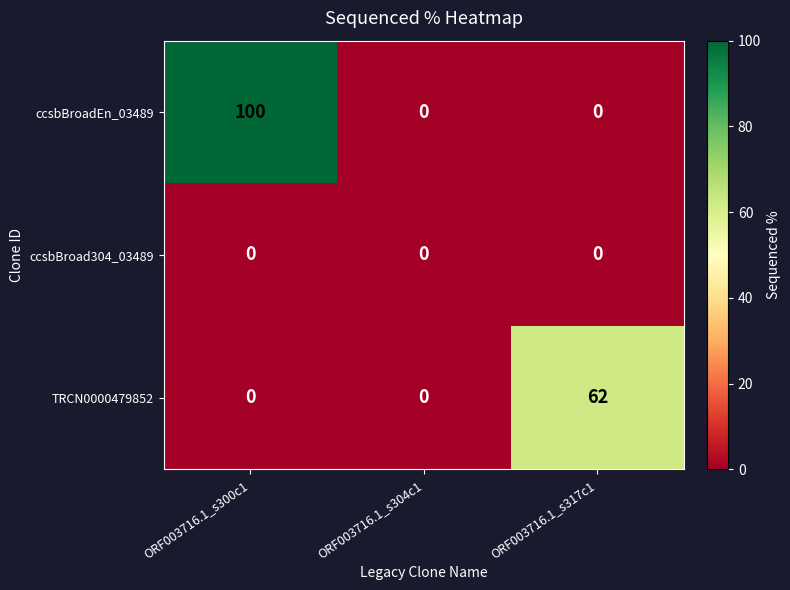

Which category has the highest value across all series?

ORF003716.1_s300c1